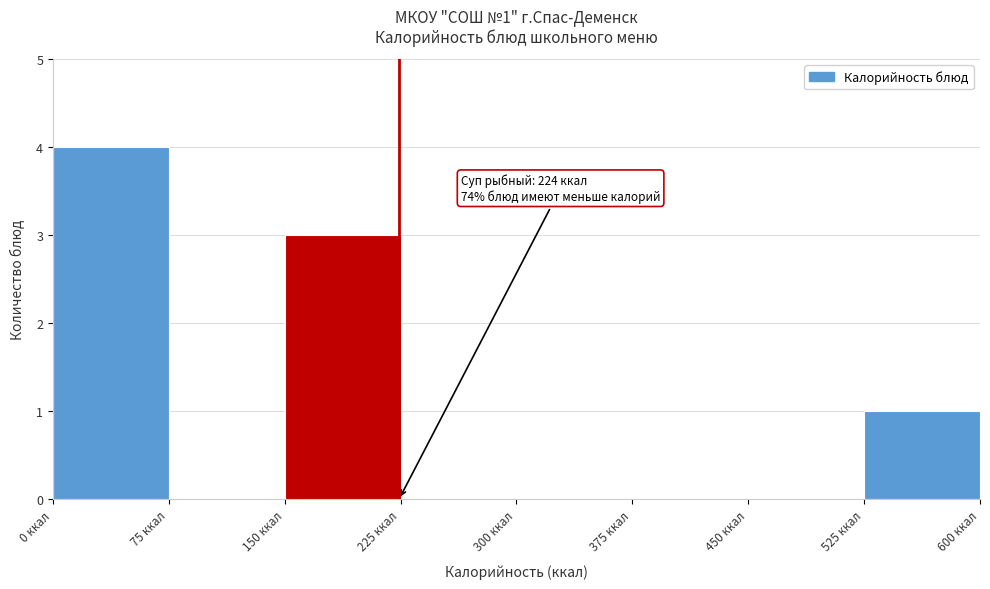

Over which range of the x-axis is the bar tallest?

0 to 75